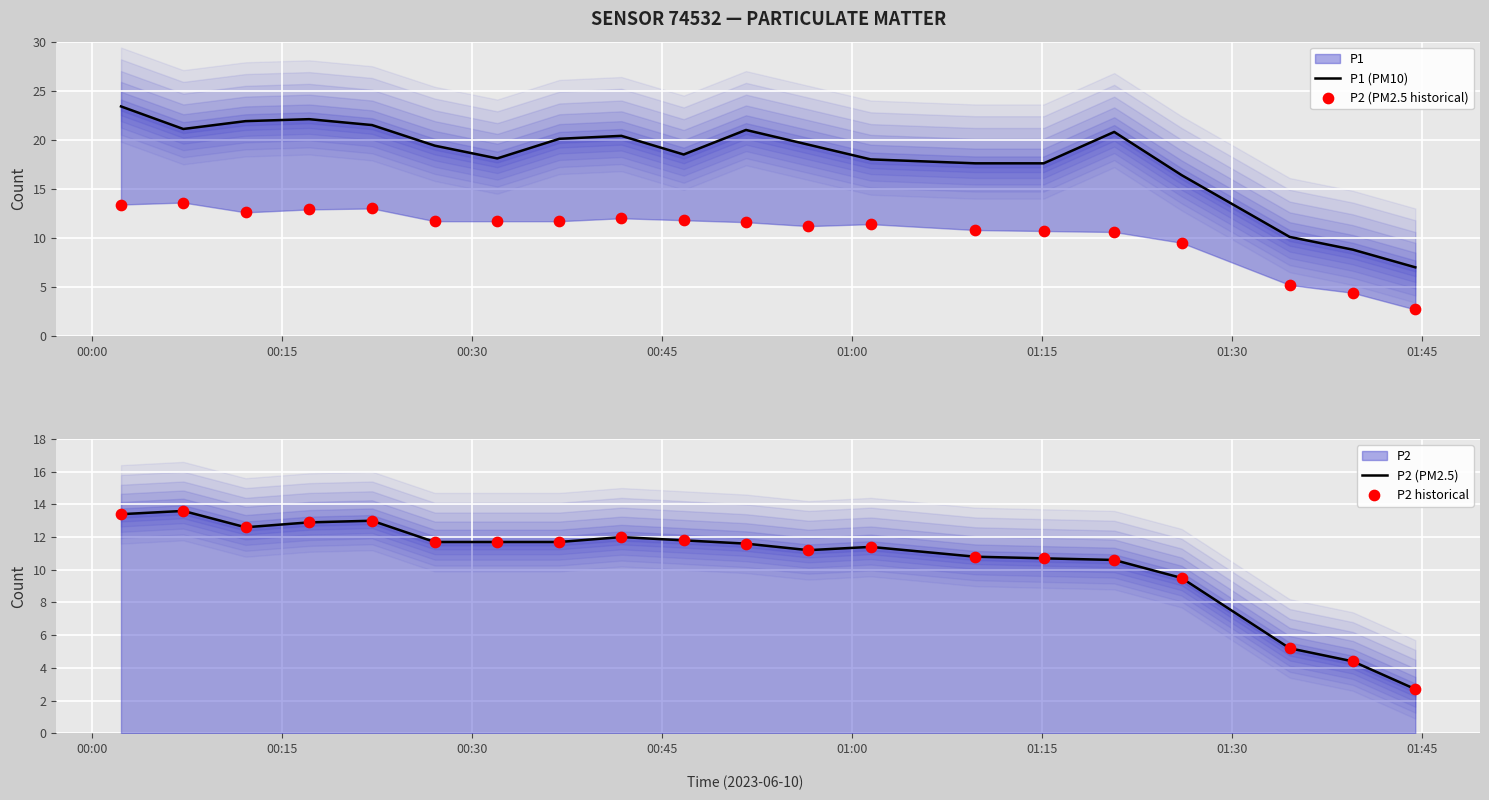

Which series contains the highest Y value?

P1 (PM10)